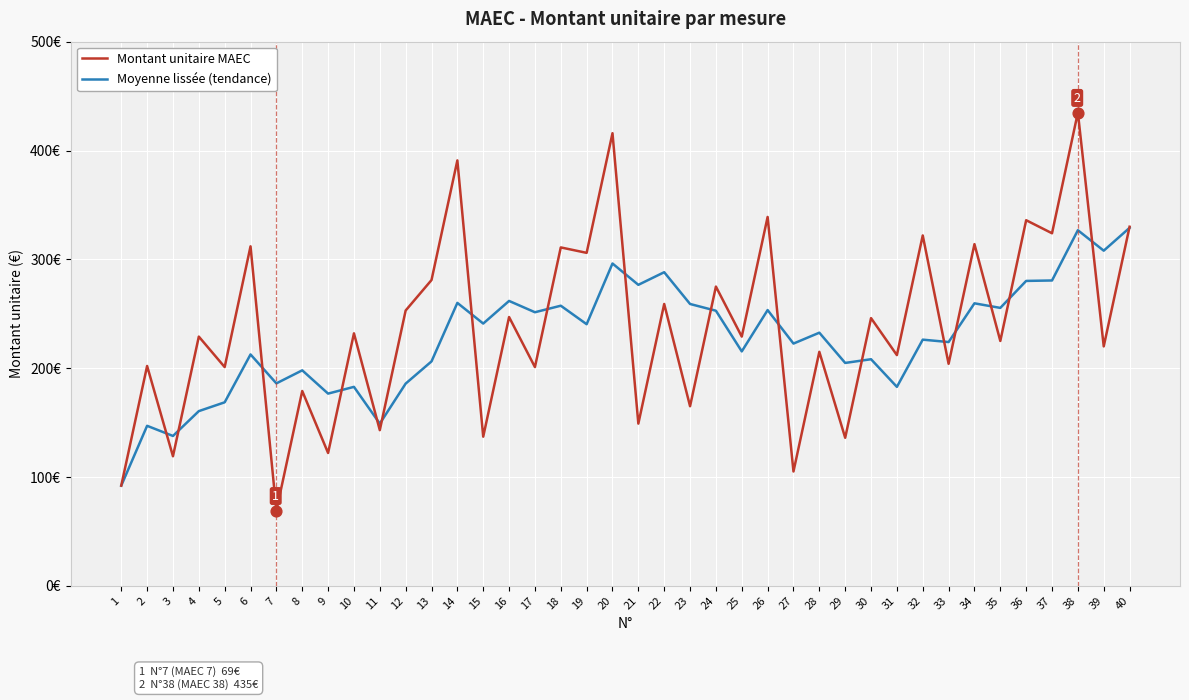

Is the value of Moyenne lissée (tendance) at 5 greater than the value of Montant unitaire MAEC at 5?

No